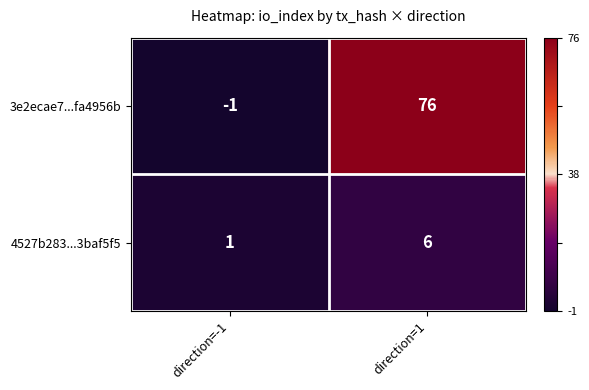

Rank the series at direction=-1 from highest to lowest value.

4527b283...3baf5f5, 3e2ecae7...fa4956b